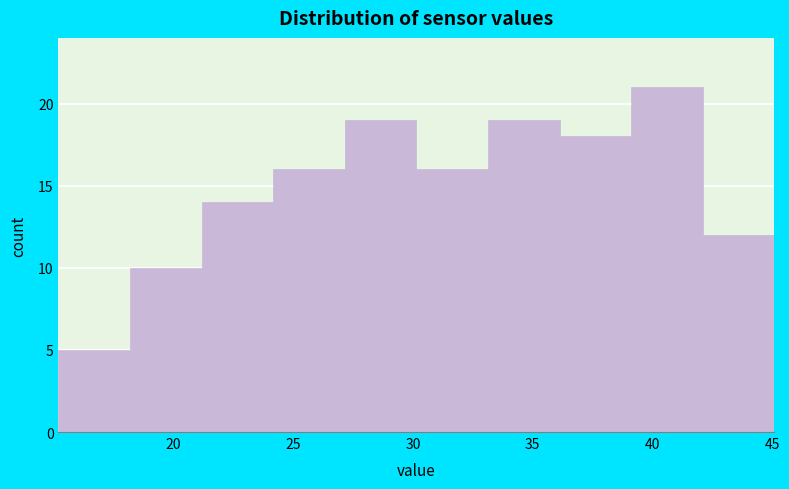

Reading left to right, list every bar in this chart as the range it spans on the x-axis followed by its height. Neither the bar edges nor the heights are printed on the chart, so give them approximately, as read against the axes.

15 to 18: 5
18 to 21: 10
21 to 24: 14
24 to 27: 16
27 to 30: 19
30 to 33: 16
33 to 36: 19
36 to 39: 18
39 to 42: 21
42 to 45: 12